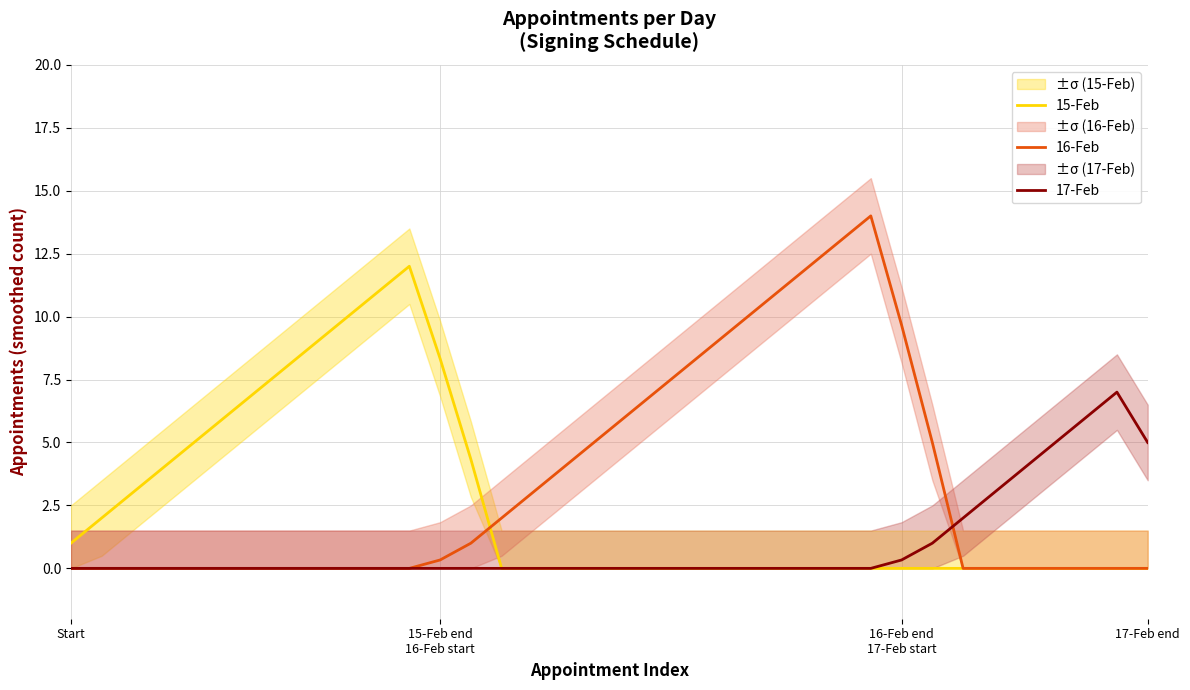

What is the difference between the maximum and minimum values in the 16-Feb series?

14.0